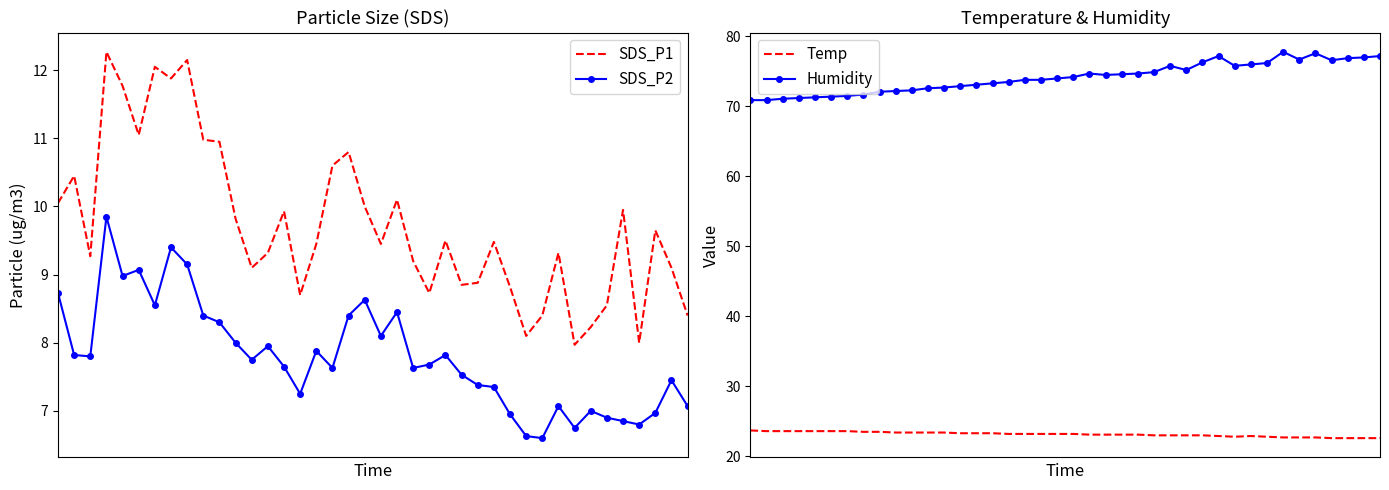

What is the sum of all Humidity values?

2966.2